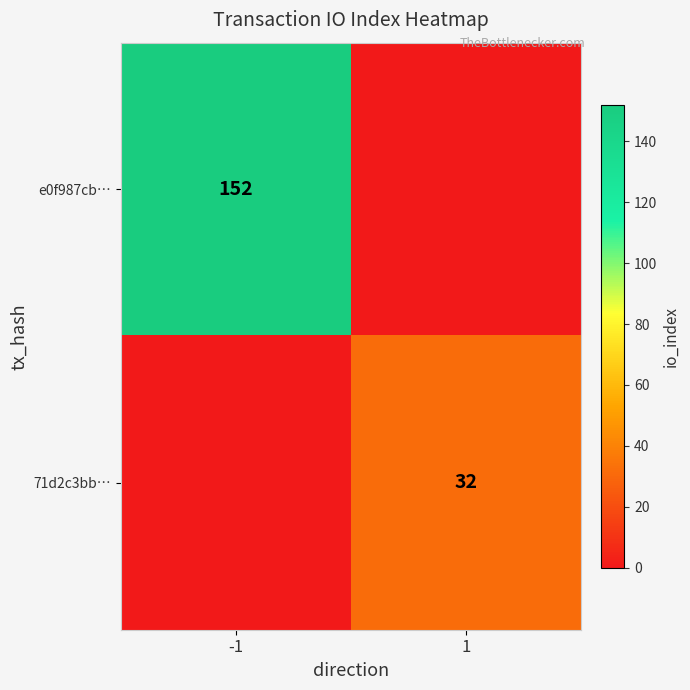

Is it true that 71d2c3bb… equals 21 at 1?

False